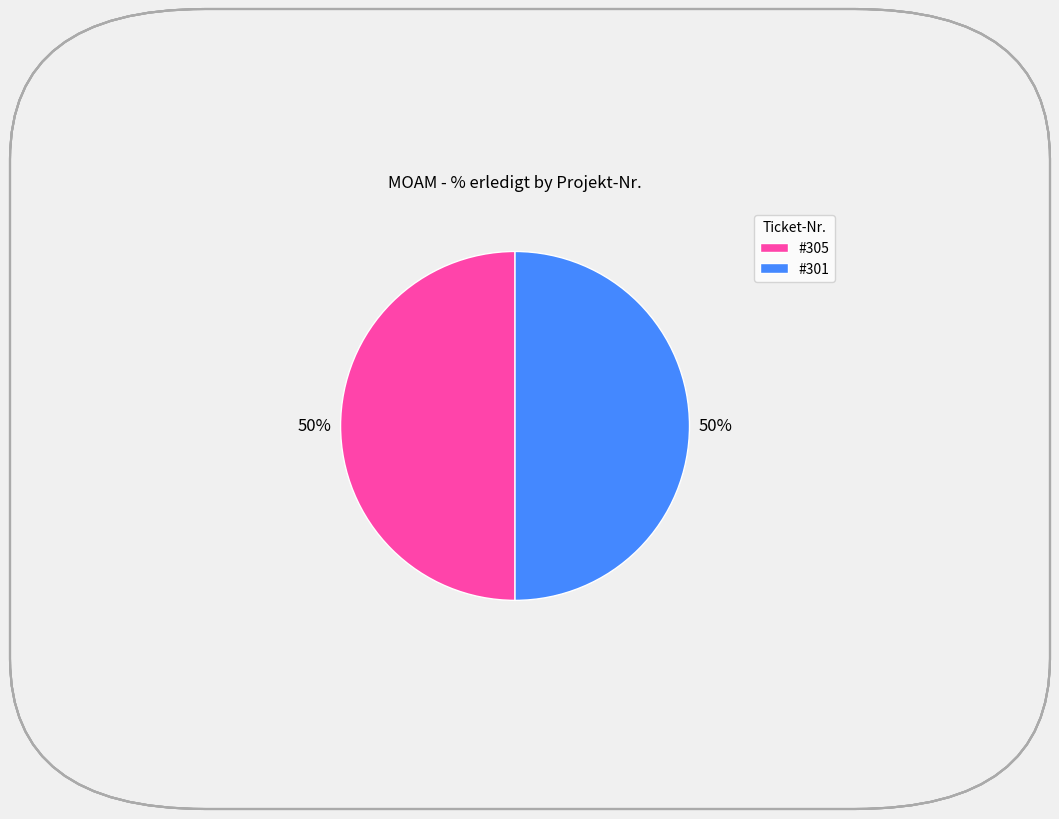

Is it true that #301 is 50% of the pie?

True